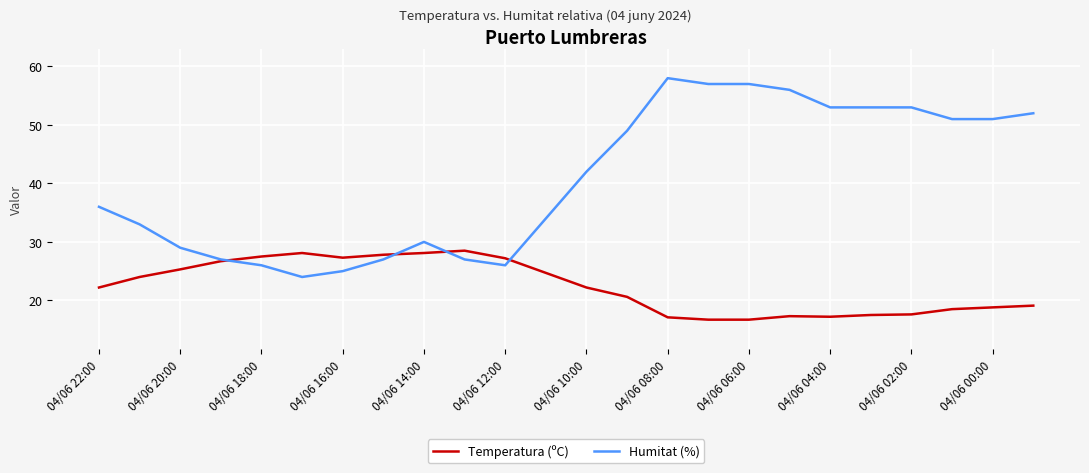

Which series has the largest total across all categories?

Humitat (%)